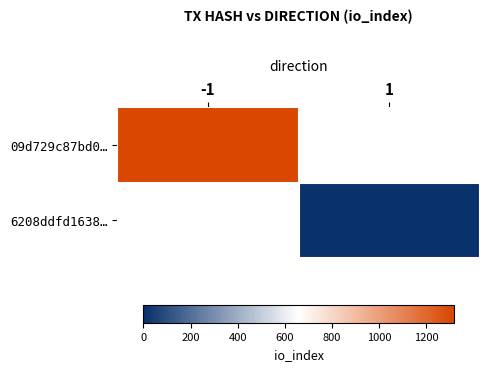

Rank the categories by 09d729c87bd0… value from lowest to highest.

-1, 1